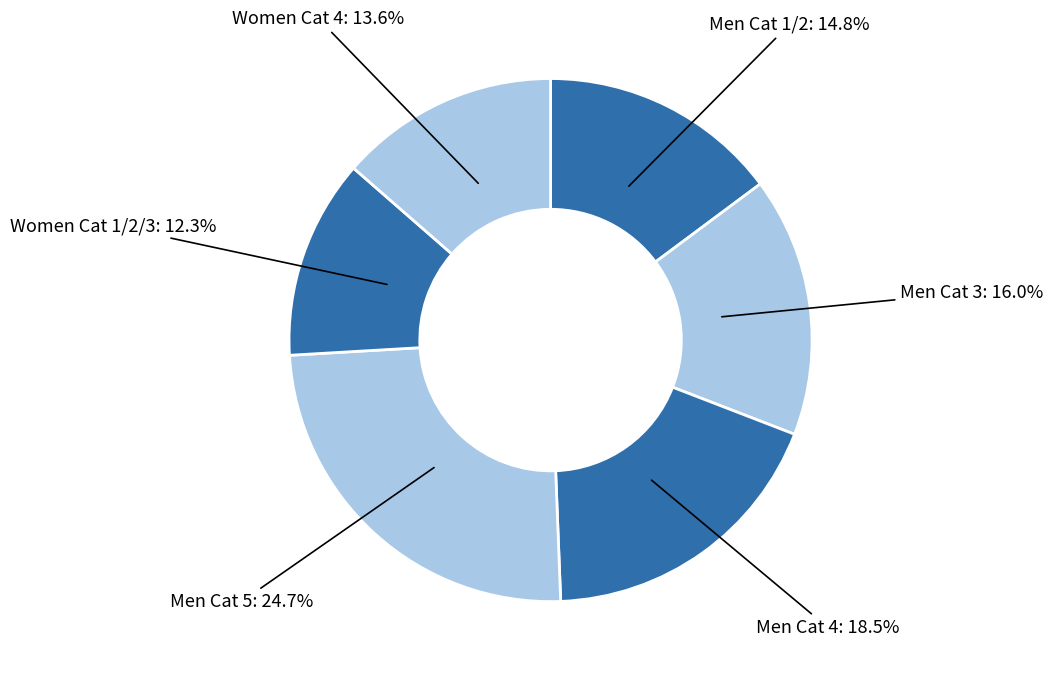

Rank the categories by value from highest to lowest.

Men Cat 5, Men Cat 4, Men Cat 3, Men Cat 1/2, Women Cat 4, Women Cat 1/2/3